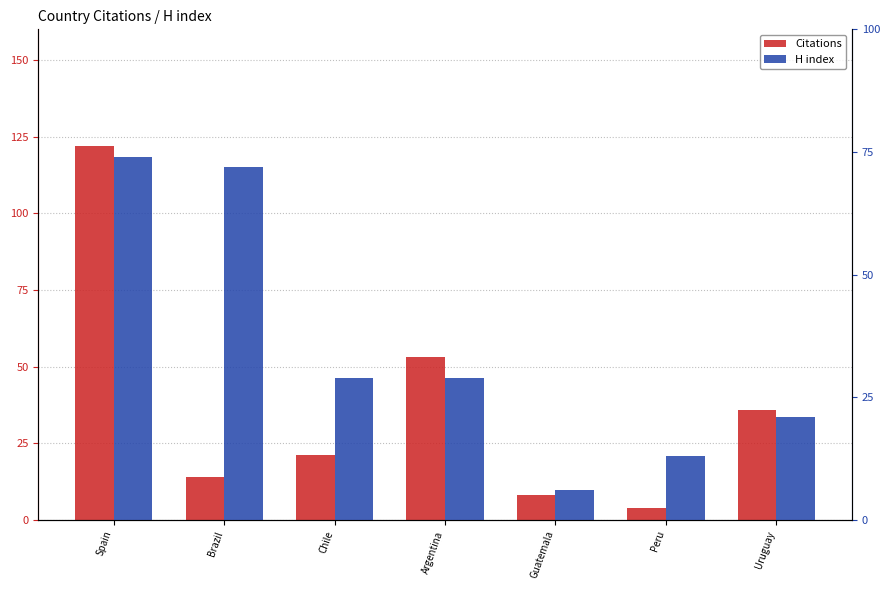

What position from the right is Uruguay?

1